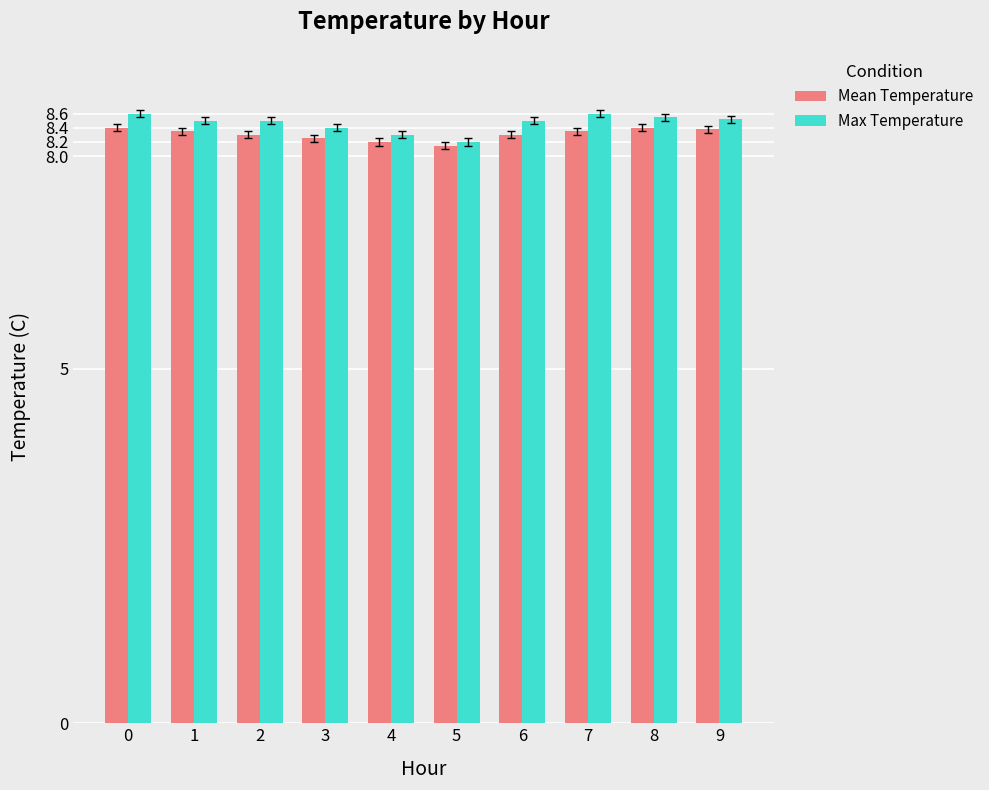

What is the minimum value for Max Temperature?

8.2